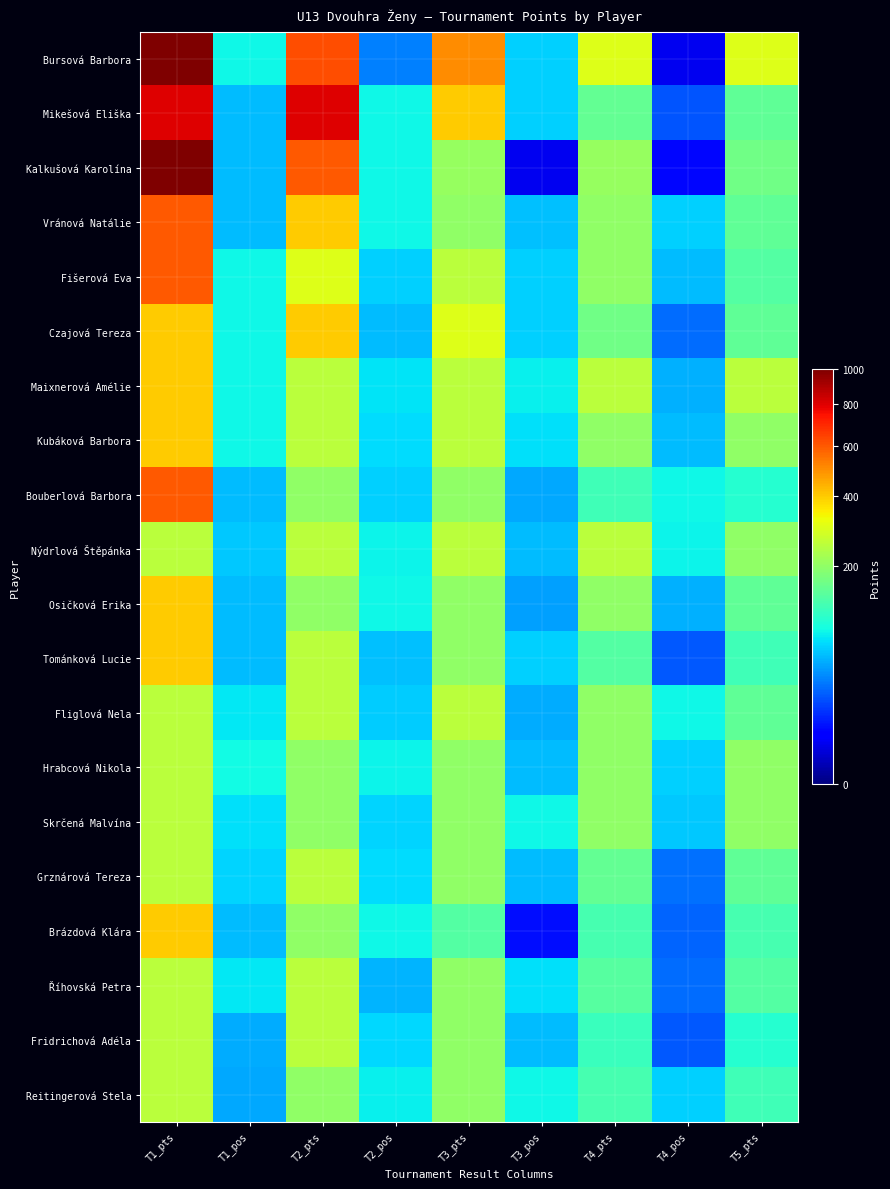

Reading right to left, list all the values displayed in this chart.

Bursová Barbora: T5_pts=304	T4_pos=3	T4_pts=304	T3_pos=62	T3_pts=500	T2_pos=32	T2_pts=624	T1_pos=83	T1_pts=1000
Mikešová Eliška: T5_pts=150	T4_pos=20	T4_pts=152	T3_pos=62	T3_pts=400	T2_pos=83	T2_pts=800	T1_pos=54	T1_pts=800
Kalkušová Karolína: T5_pts=165	T4_pos=6	T4_pts=208	T3_pos=3	T3_pts=208	T2_pos=83	T2_pts=600	T1_pos=54	T1_pts=1000
Vránová Natálie: T5_pts=150	T4_pos=62	T4_pts=200	T3_pos=55	T3_pts=200	T2_pos=83	T2_pts=400	T1_pos=54	T1_pts=600
Fišerová Eva: T5_pts=138	T4_pos=54	T4_pts=200	T3_pos=63	T3_pts=250	T2_pos=62	T2_pts=300	T1_pos=83	T1_pts=600
Czajová Tereza: T5_pts=150	T4_pos=26	T4_pts=165	T3_pos=62	T3_pts=300	T2_pos=54	T2_pts=400	T1_pos=83	T1_pts=400
Maixnerová Amélie: T5_pts=250	T4_pos=49	T4_pts=250	T3_pos=78	T3_pts=250	T2_pos=73	T2_pts=250	T1_pos=83	T1_pts=400
Kubáková Barbora: T5_pts=200	T4_pos=54	T4_pts=200	T3_pos=71	T3_pts=250	T2_pos=69	T2_pts=250	T1_pos=83	T1_pts=400
Bouberlová Barbora: T5_pts=99	T4_pos=83	T4_pts=120	T3_pos=45	T3_pts=200	T2_pos=62	T2_pts=200	T1_pos=54	T1_pts=600
Nýdrlová Štěpánka: T5_pts=200	T4_pos=81	T4_pts=250	T3_pos=53	T3_pts=250	T2_pos=80	T2_pts=250	T1_pos=59	T1_pts=250
Osičková Erika: T5_pts=150	T4_pos=49	T4_pts=200	T3_pos=43	T3_pts=200	T2_pos=83	T2_pts=200	T1_pos=54	T1_pts=400
Tománková Lucie: T5_pts=120	T4_pos=21	T4_pts=138	T3_pos=62	T3_pts=200	T2_pos=55	T2_pts=250	T1_pos=54	T1_pts=400
Fliglová Nela: T5_pts=150	T4_pos=83	T4_pts=200	T3_pos=48	T3_pts=250	T2_pos=61	T2_pts=250	T1_pos=75	T1_pts=250
Hrabcová Nikola: T5_pts=200	T4_pos=63	T4_pts=200	T3_pos=53	T3_pts=200	T2_pos=81	T2_pts=200	T1_pos=84	T1_pts=250
Skrčená Malvína: T5_pts=200	T4_pos=59	T4_pts=200	T3_pos=83	T3_pts=200	T2_pos=65	T2_pts=200	T1_pos=70	T1_pts=250
Grznárová Tereza: T5_pts=150	T4_pos=27	T4_pts=152	T3_pos=54	T3_pts=200	T2_pos=68	T2_pts=250	T1_pos=65	T1_pts=250
Brázdová Klára: T5_pts=125	T4_pos=24	T4_pts=126	T3_pos=7	T3_pts=138	T2_pos=83	T2_pts=200	T1_pos=54	T1_pts=400
Říhovská Petra: T5_pts=138	T4_pos=26	T4_pts=139	T3_pos=71	T3_pts=200	T2_pos=51	T2_pts=250	T1_pos=74	T1_pts=250
Fridrichová Adéla: T5_pts=100	T4_pos=21	T4_pts=114	T3_pos=54	T3_pts=200	T2_pos=67	T2_pts=250	T1_pos=47	T1_pts=250
Reitingerová Stela: T5_pts=120	T4_pos=63	T4_pts=125	T3_pos=83	T3_pts=200	T2_pos=78	T2_pts=200	T1_pos=45	T1_pts=250